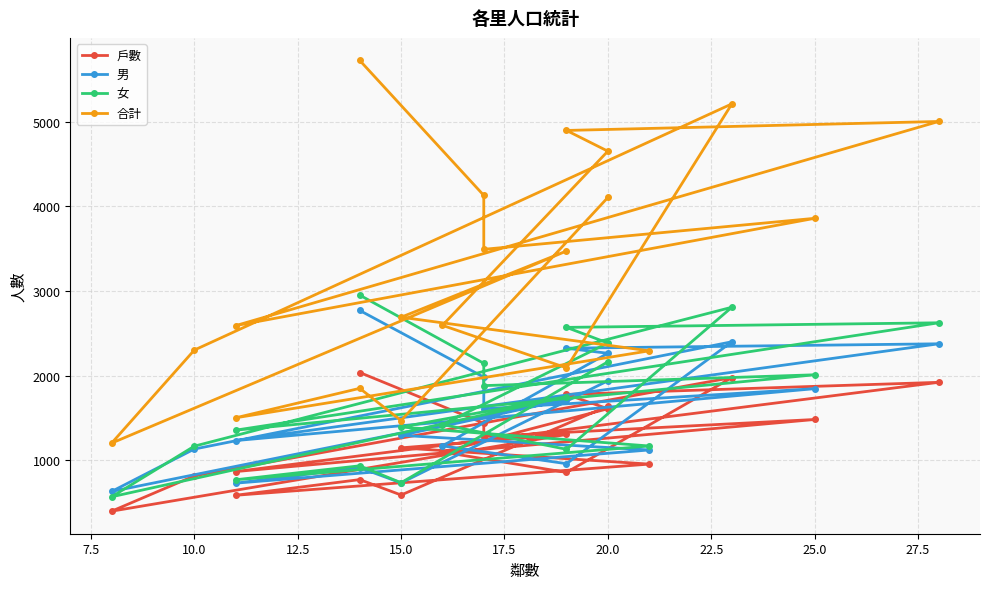

Is it true that 合計 equals 1605 at 25.0?

False